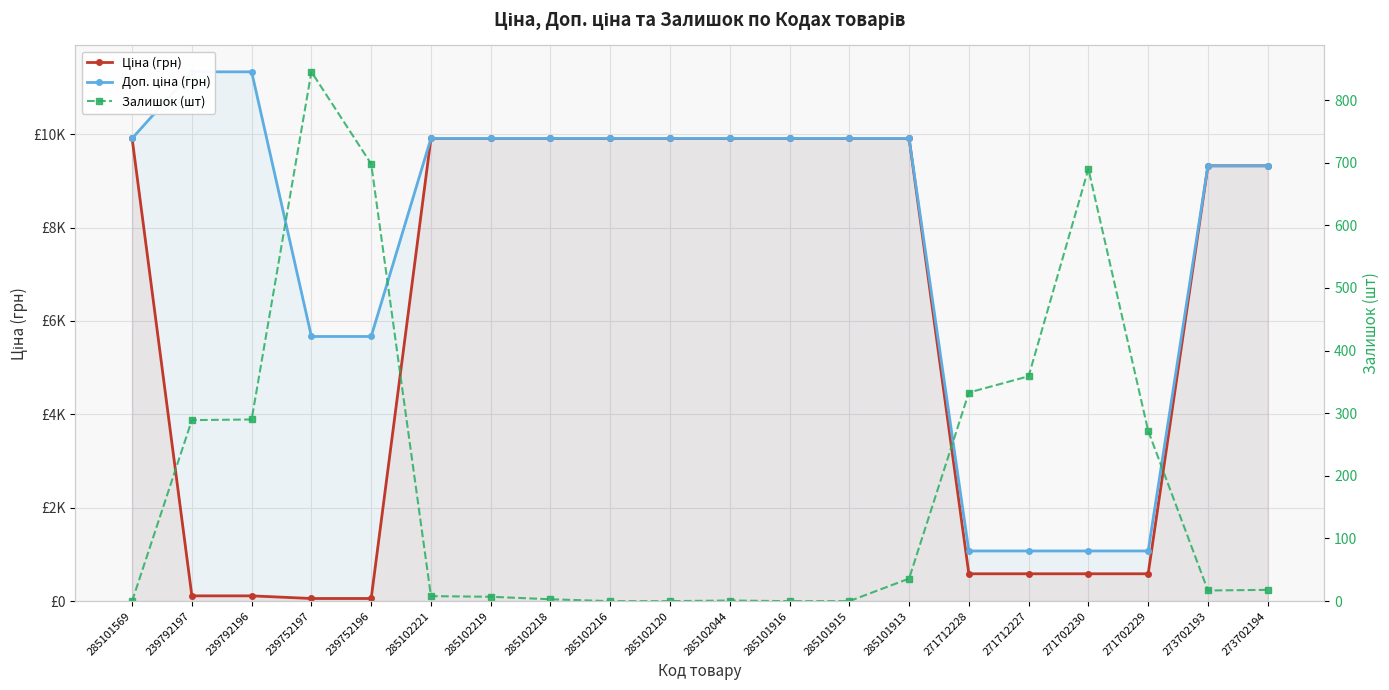

Which label corresponds to the largest value in the chart?

239792197